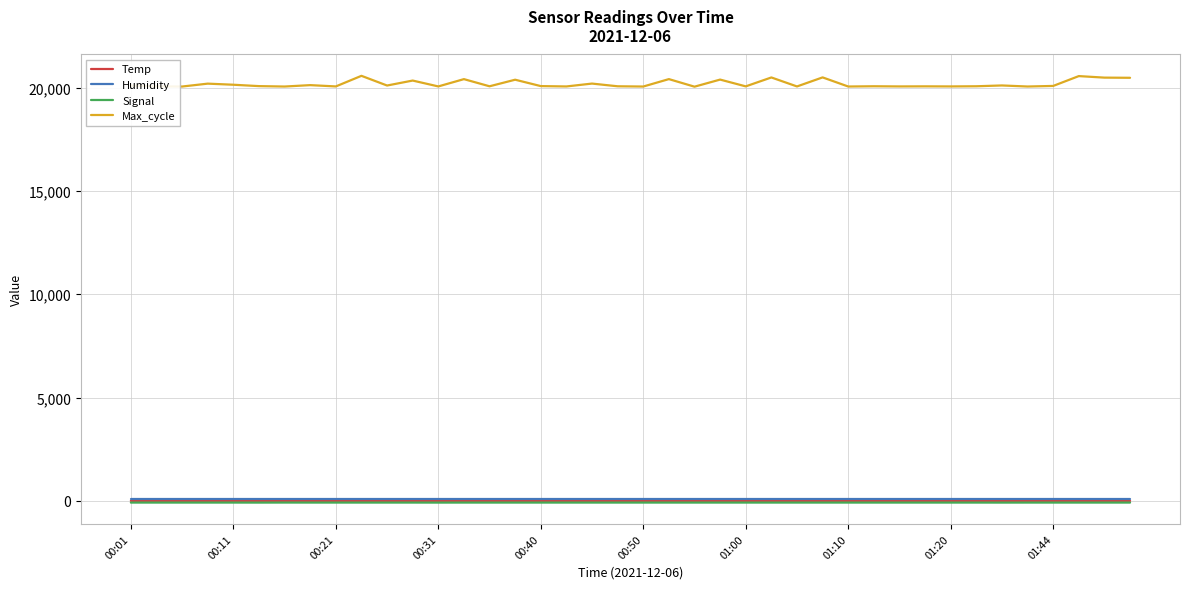

How many lines are shown in the chart?

4